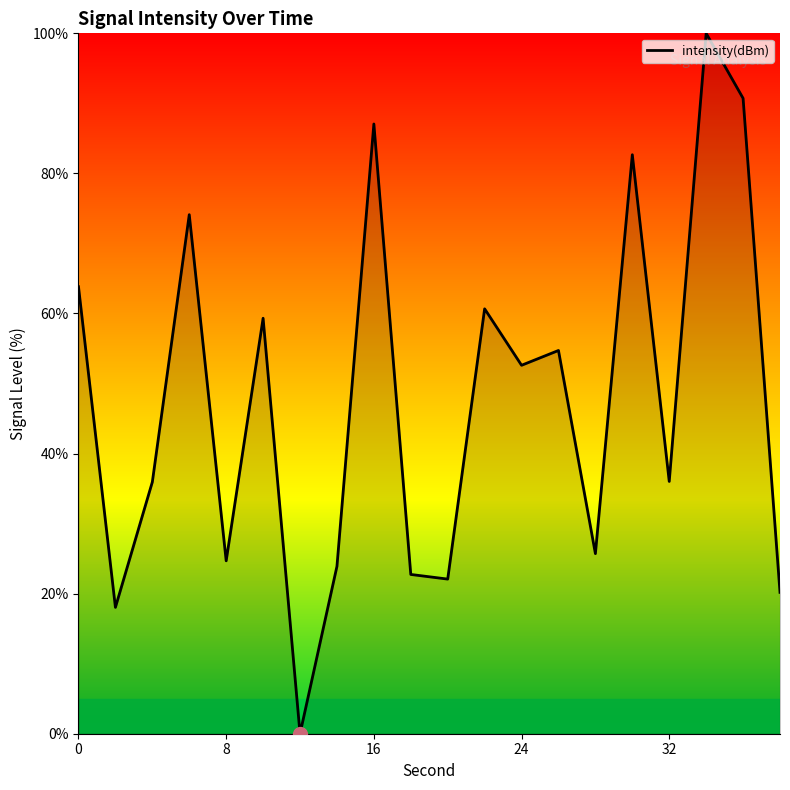

What is the maximum value shown in the chart?

100.0